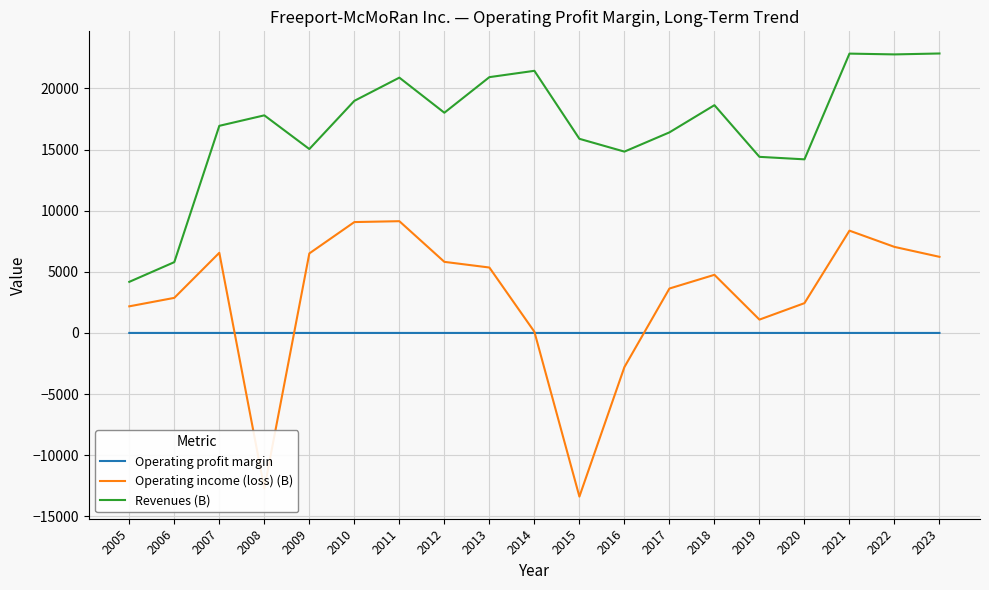

Between 2006 and 2008, which series saw the biggest shift?

Operating income (loss) (B)